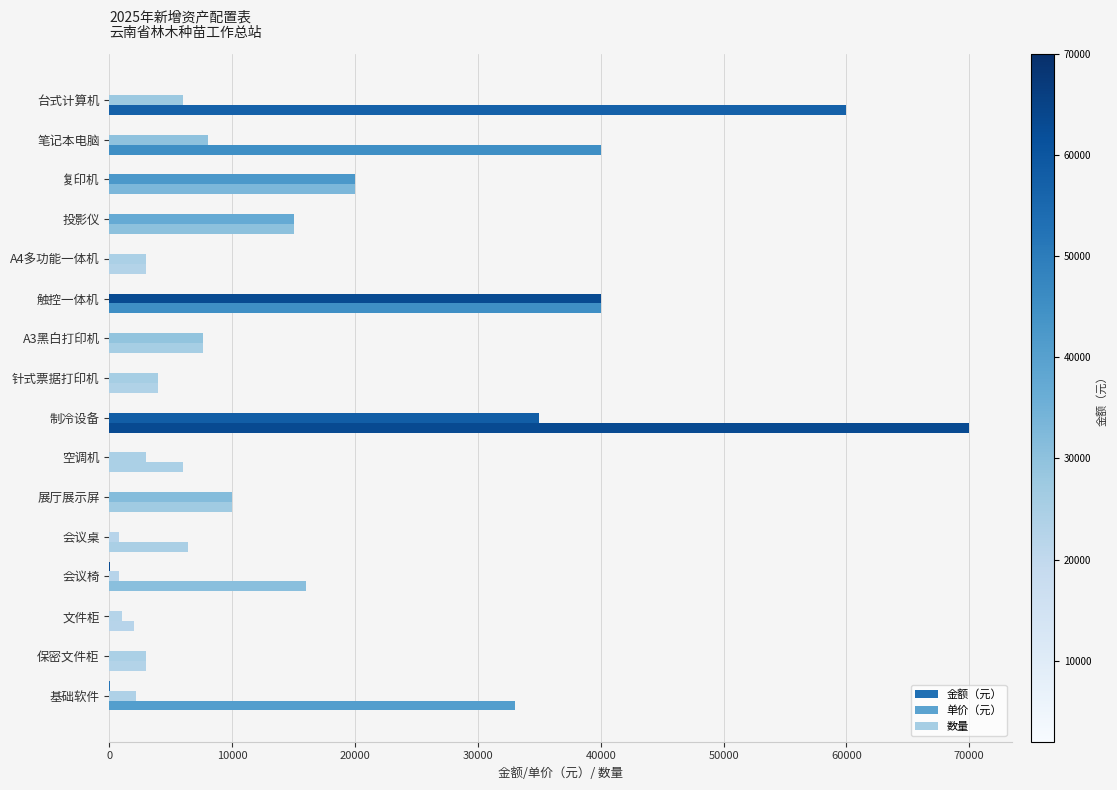

Count the number of categories in the chart.

16